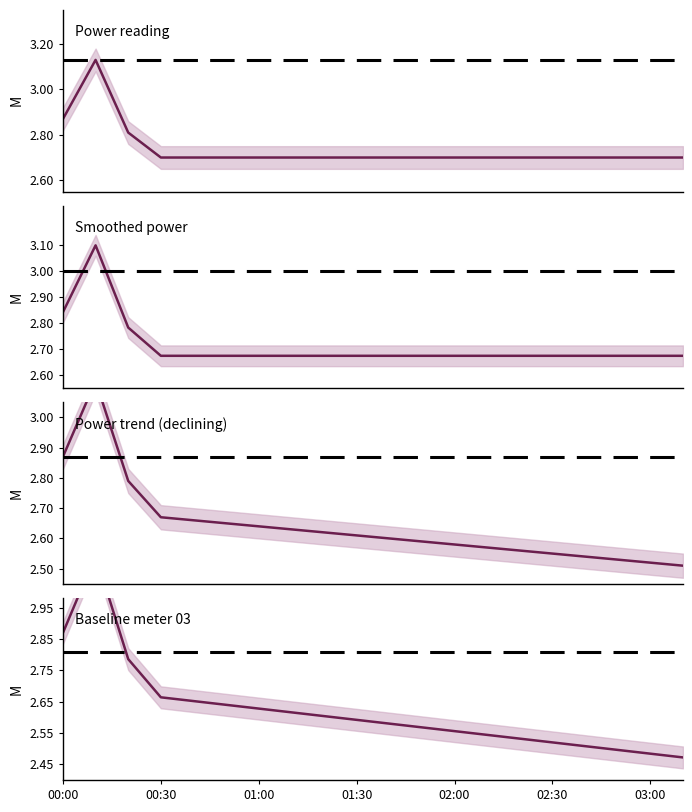

At how many categories does at least one series exceed 2?

20